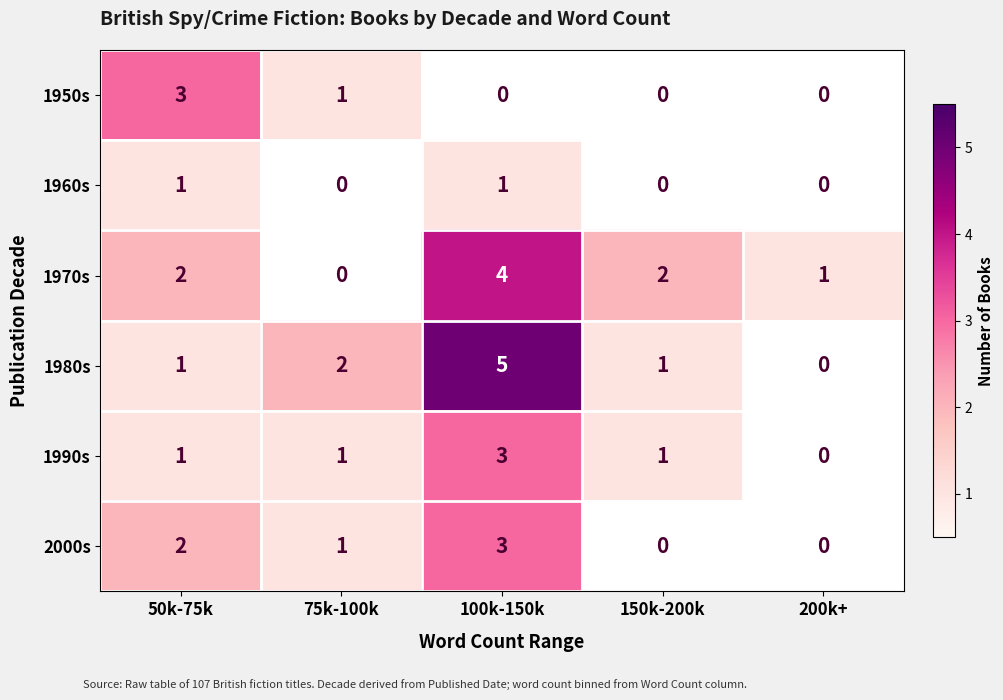

At how many categories does at least one series exceed 0?

5